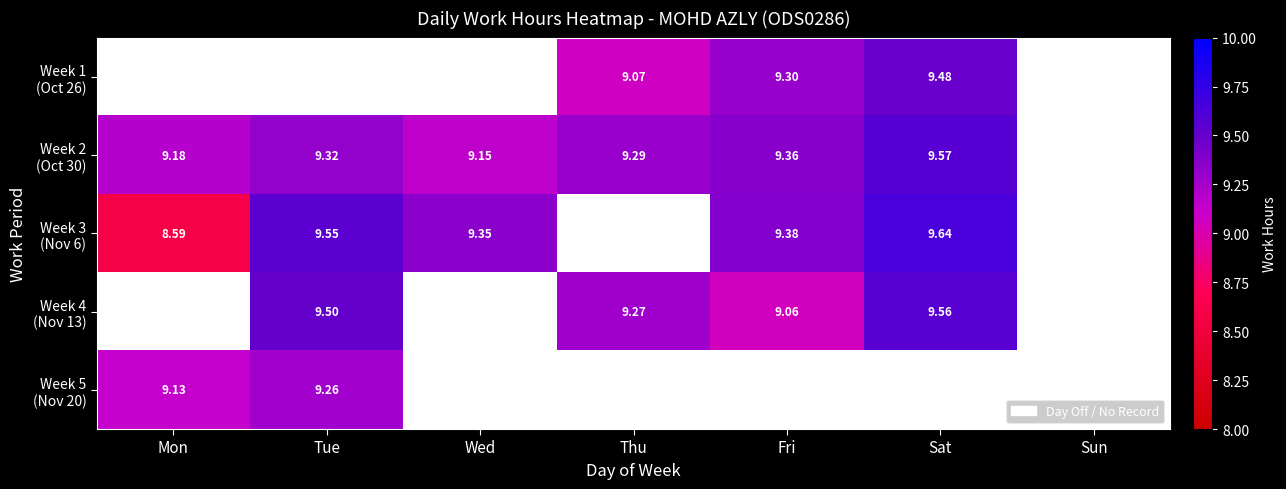

What is the sum of the Week 2 (Oct 30) values at Mon and Thu?

18.5